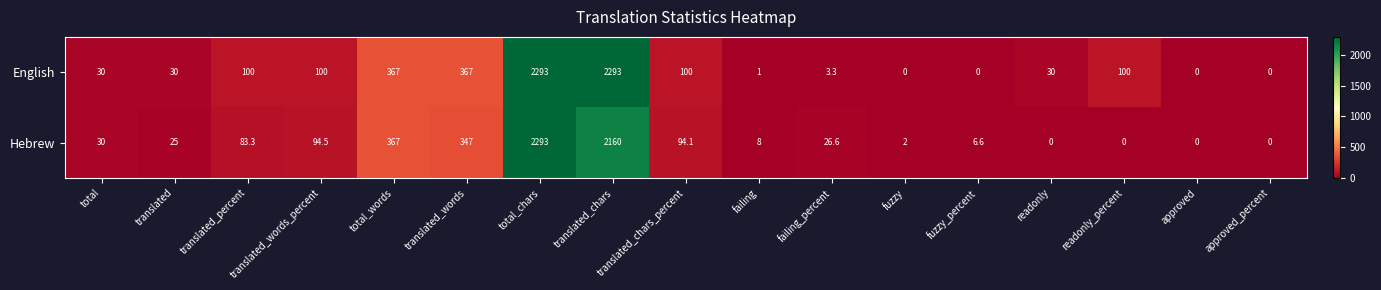

What is the difference between the maximum and minimum values in the English series?

2293.0